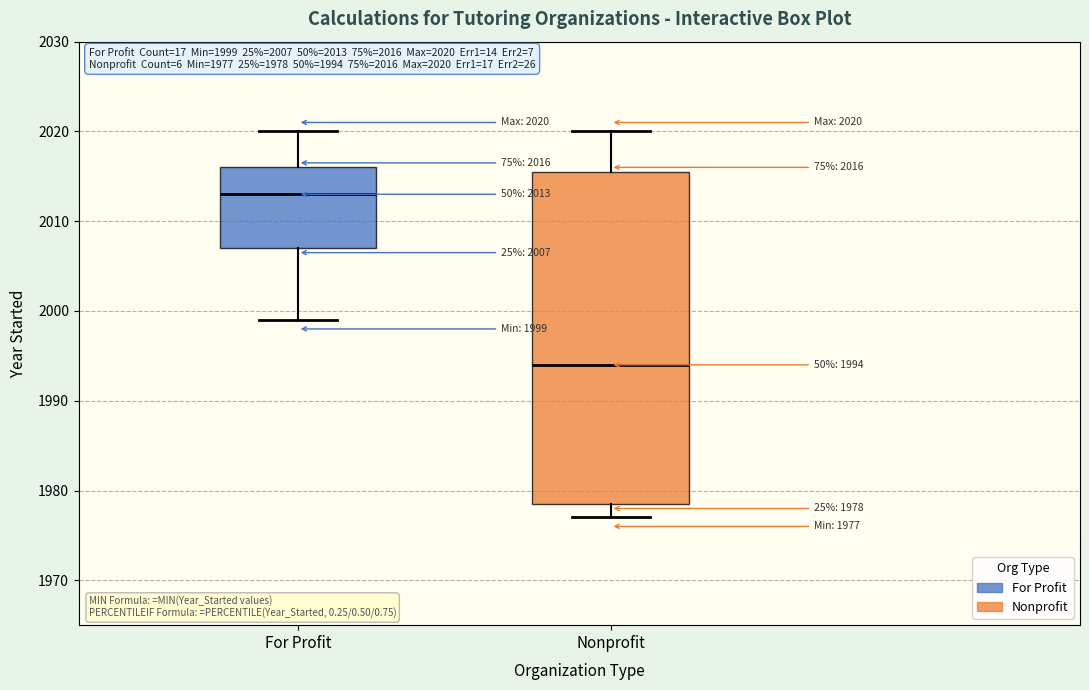

Which box's median line is the lowest?

Nonprofit